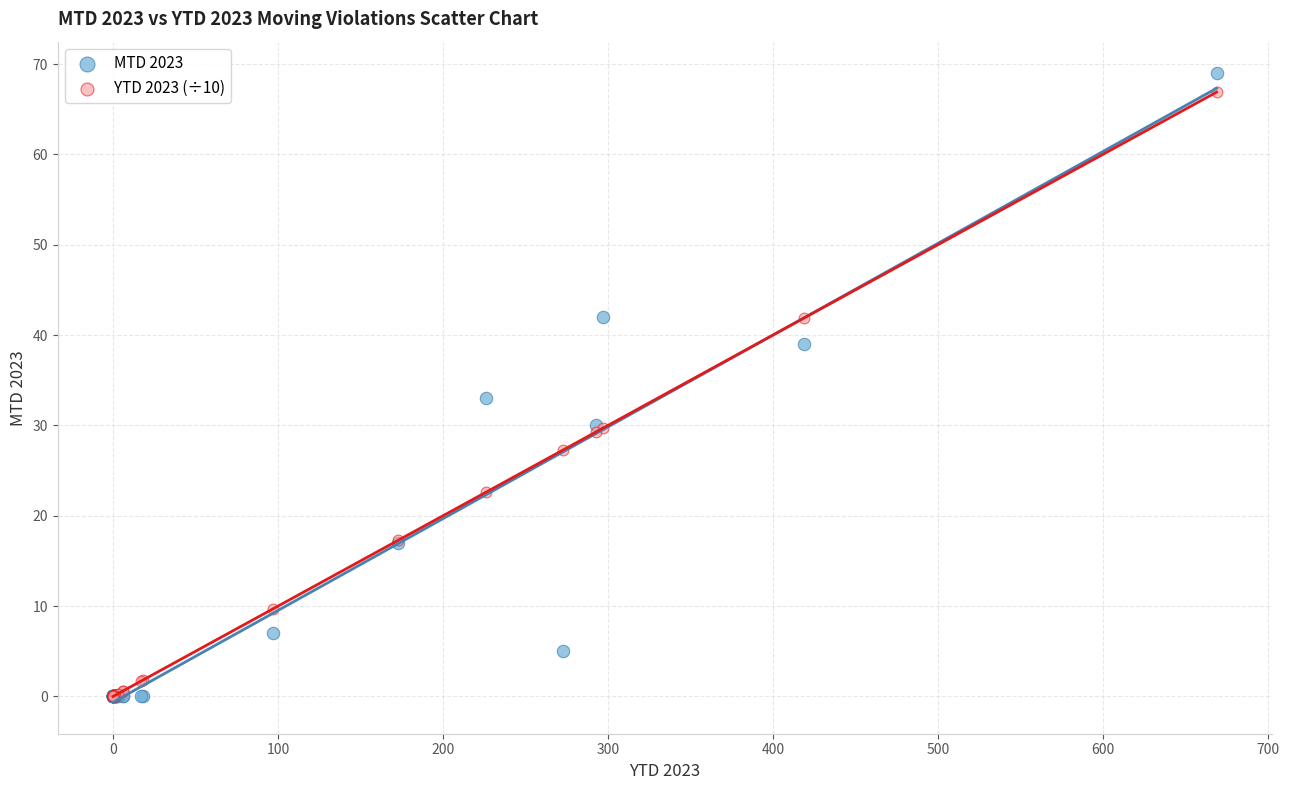

In the MTD 2023 series, what Y value is closest to 34?

33.0